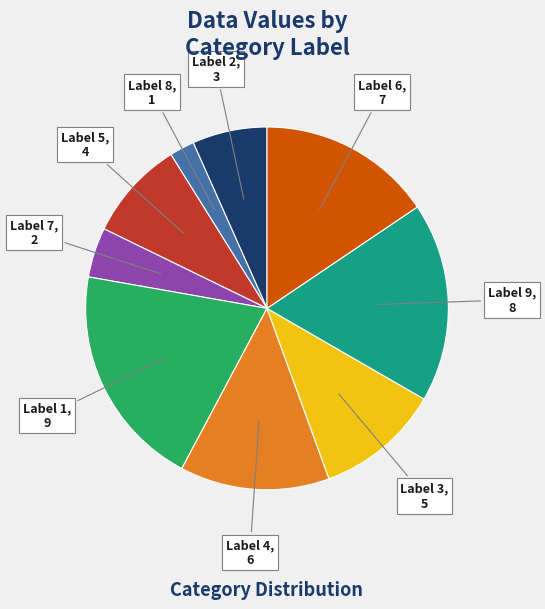

Is there a majority slice in this chart?

No